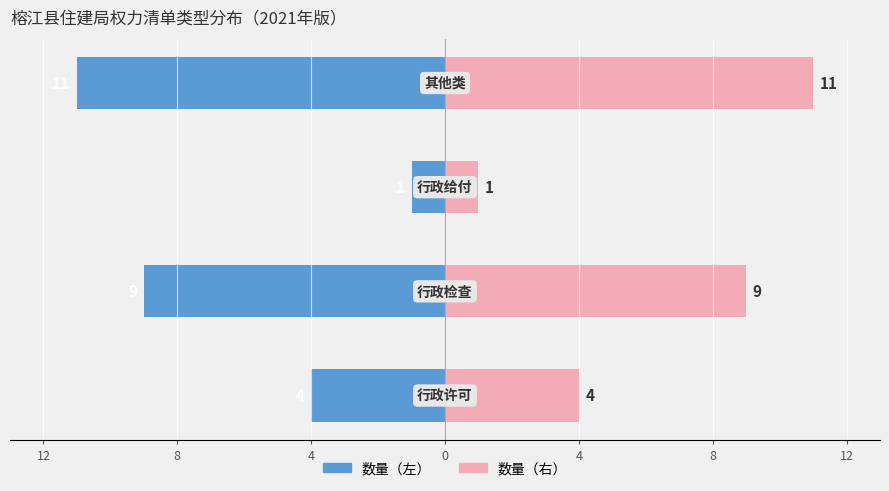

At 4, list the series in order from smallest to largest.

数量（左）, 数量（右）